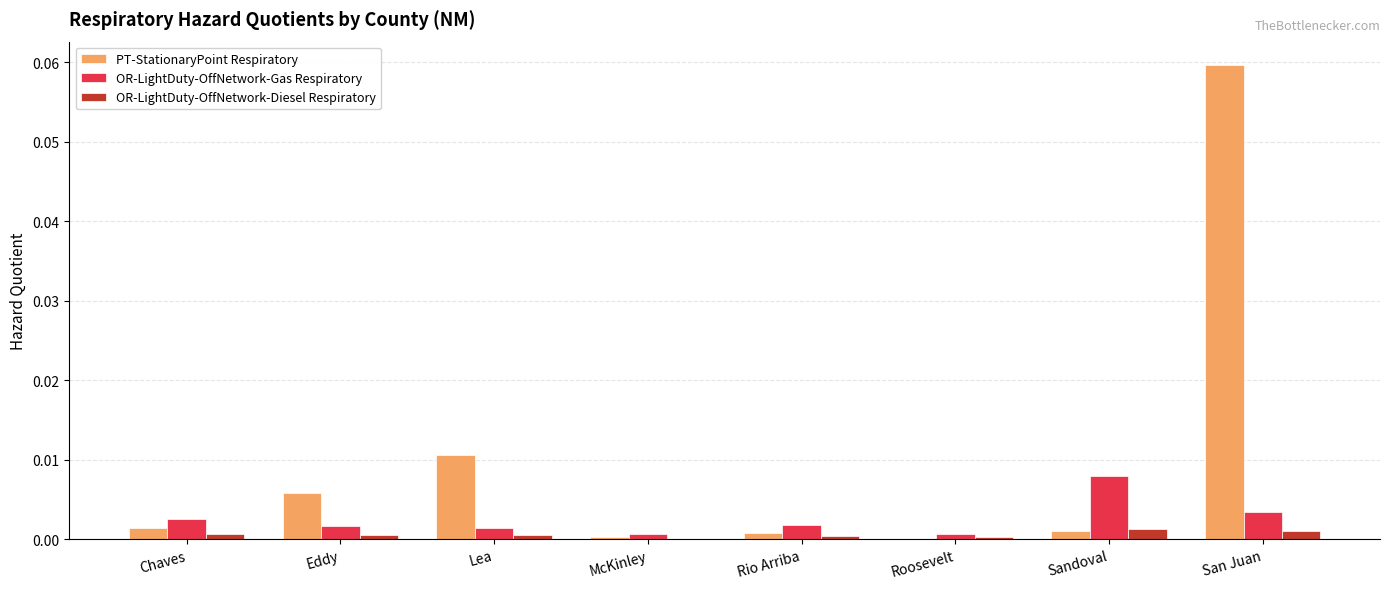

Which series has the largest total across all categories?

PT-StationaryPoint Respiratory